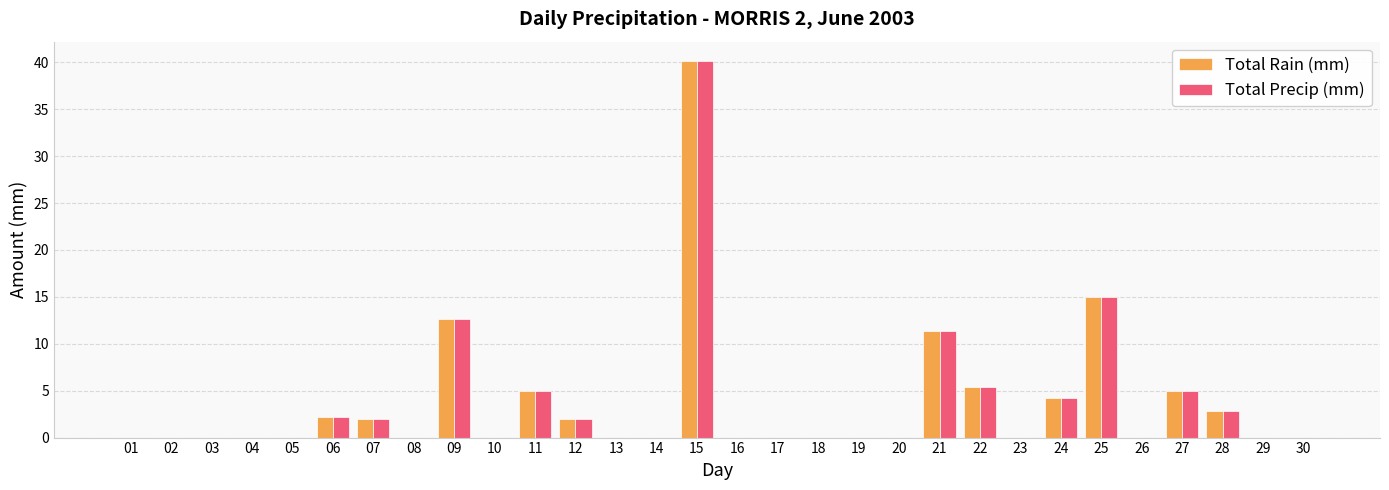

What is the sum of the Total Precip (mm) values at 15 and 12?

42.2